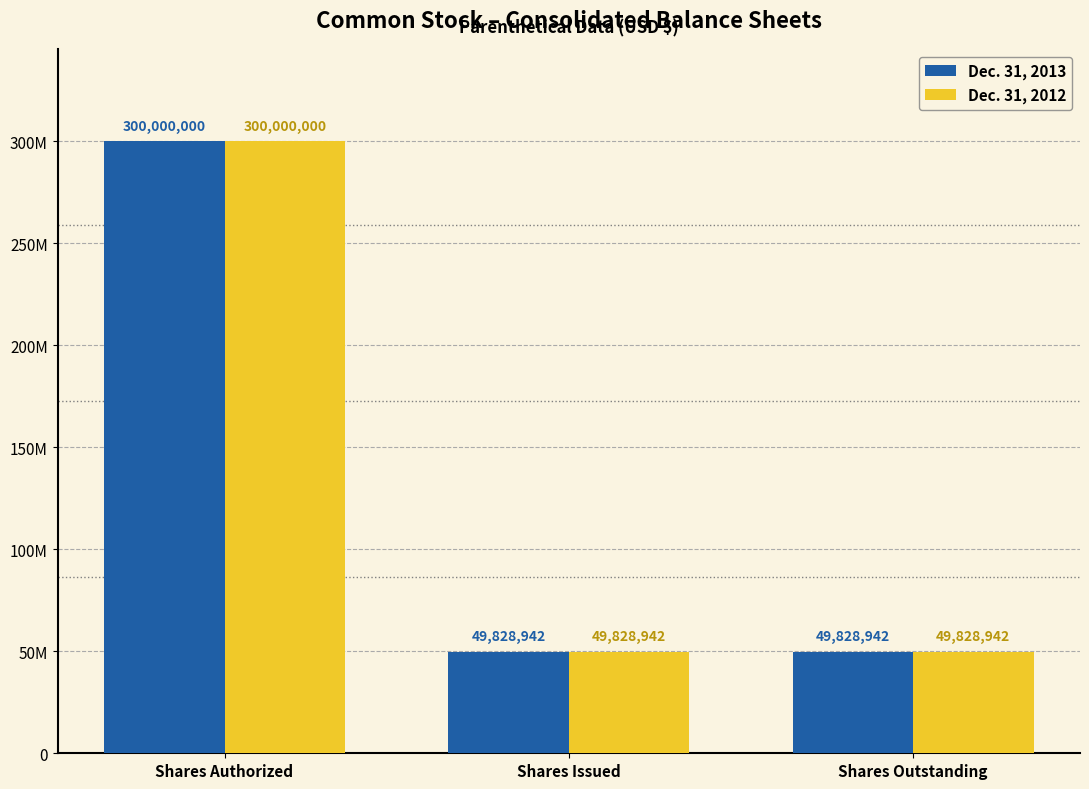

Reading left to right, extract all data points from this chart.

Dec. 31, 2013: Shares Authorized=300000000	Shares Issued=49828942	Shares Outstanding=49828942
Dec. 31, 2012: Shares Authorized=300000000	Shares Issued=49828942	Shares Outstanding=49828942